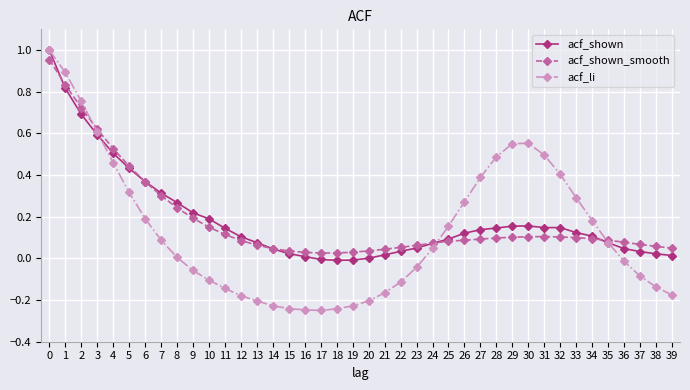

Which series has the largest range (max minus min)?

acf_li